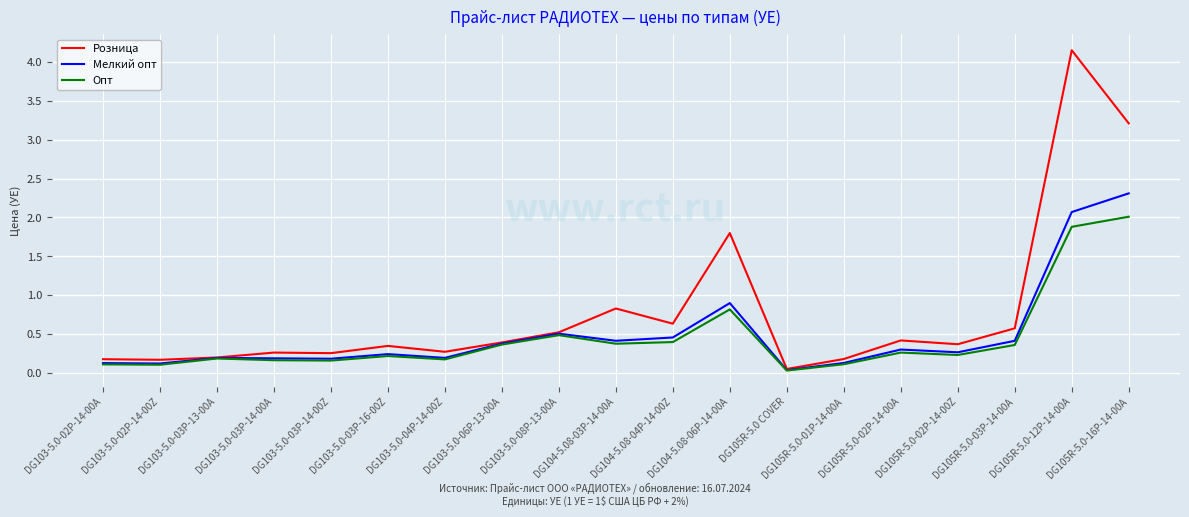

What is the total value across all series at DG103-5.0-03P-13-00A?

0.6